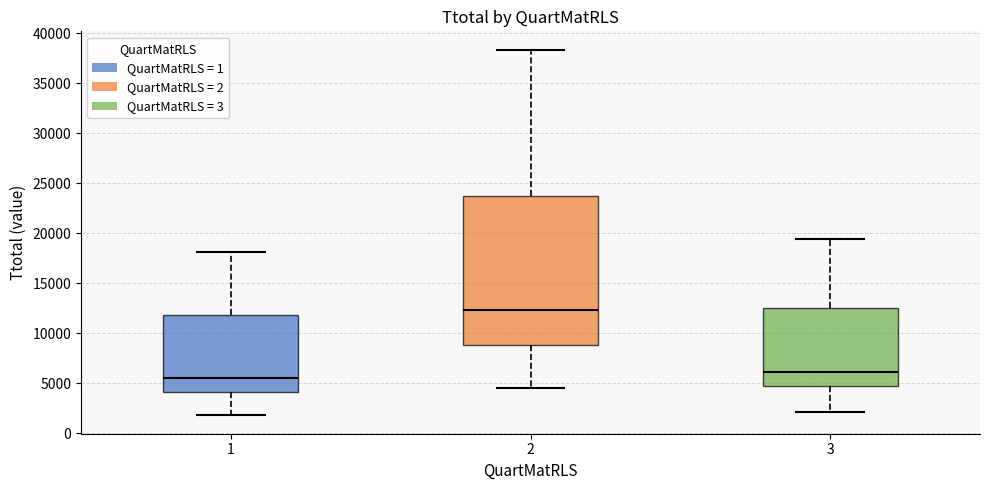

Comparing the boxes themselves (not the whiskers), which one is the tallest?

2